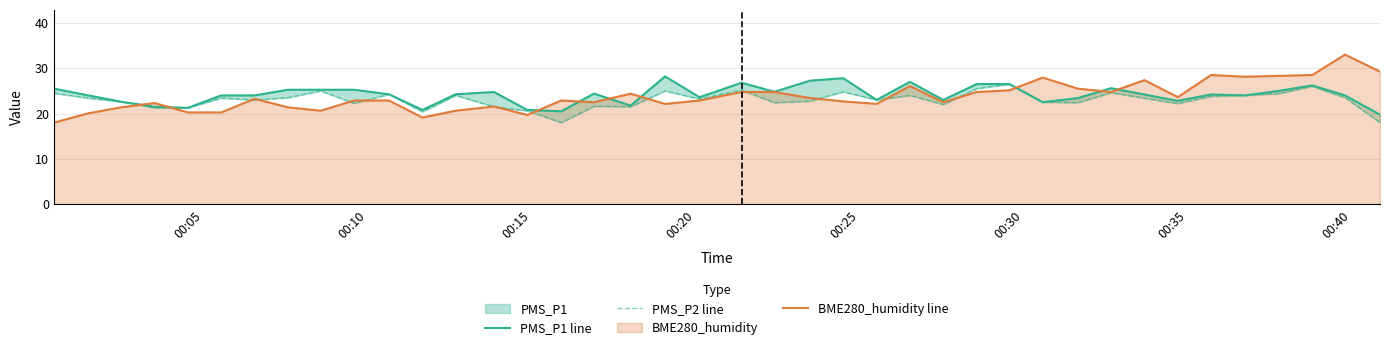

Which series has the widest spread of values?

BME280_humidity line